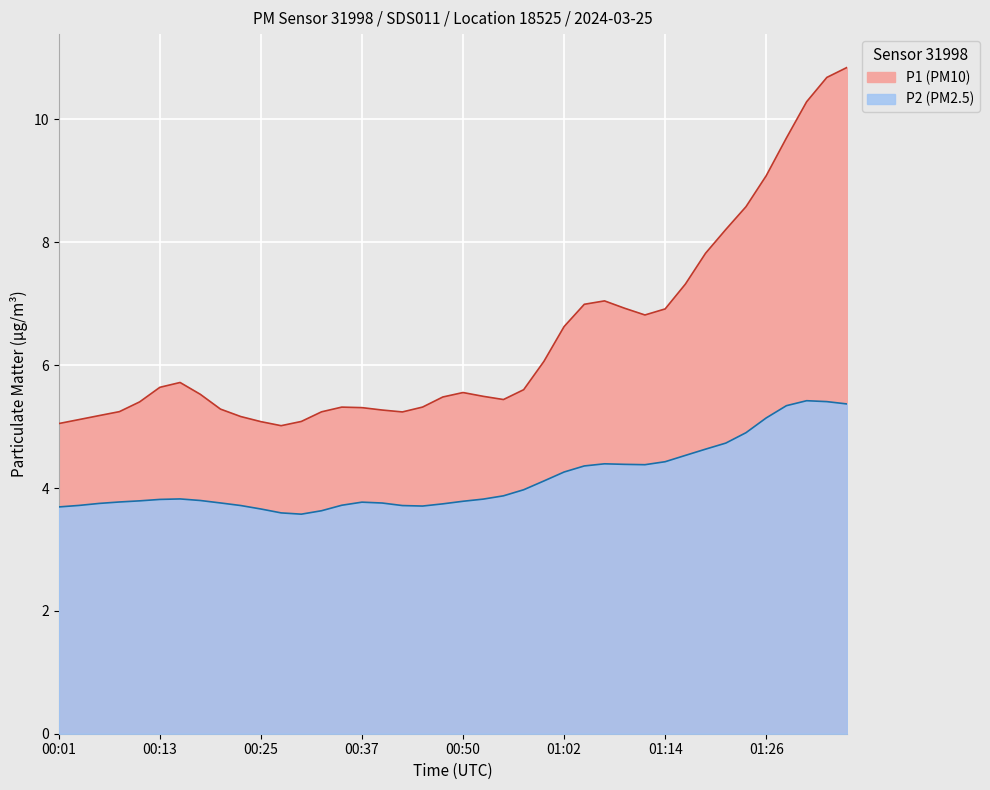

What is the label of the 30th point from the right?

00:25